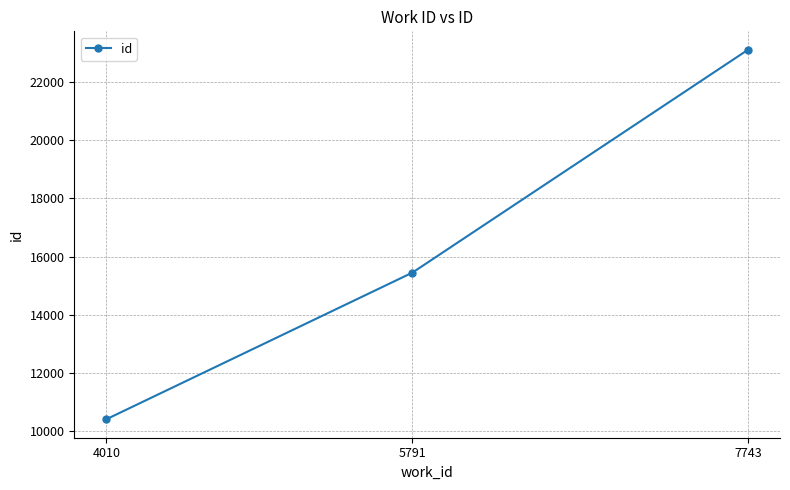

Reading left to right, list all the values displayed in this chart.

10406	15447	23105